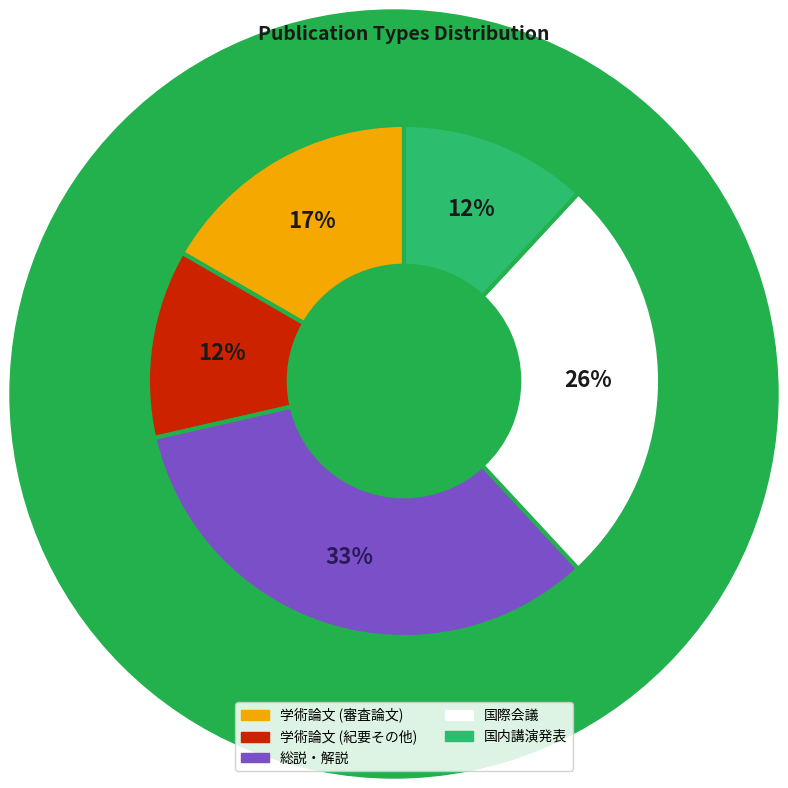

Between 総説・解説 and 国際会議, which is larger?

総説・解説